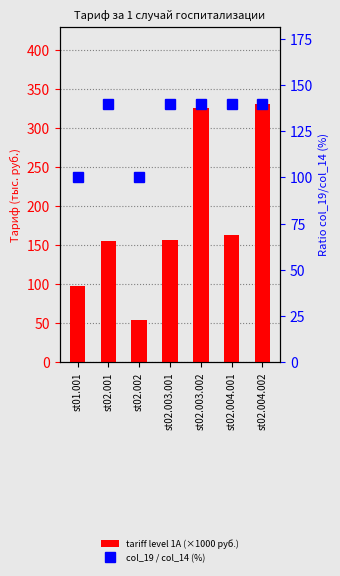

Reading left to right, extract all data points from this chart.

tariff level 1A (×1000 руб.): 97.1	155.4	54.4	157.0	325.8	163.7	330.8
col_19 / col_14 (%): 100.0	139.5	100.0	139.5	139.5	139.5	139.5